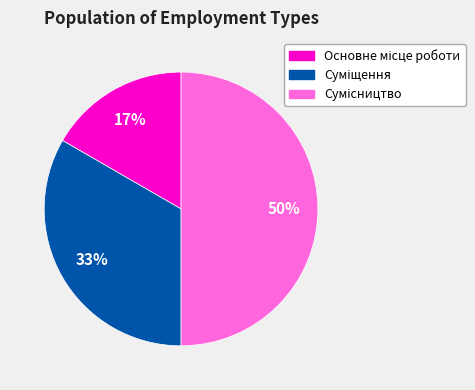

To the nearest percent, what is the difference between the largest and smallest slice percentages?

33%